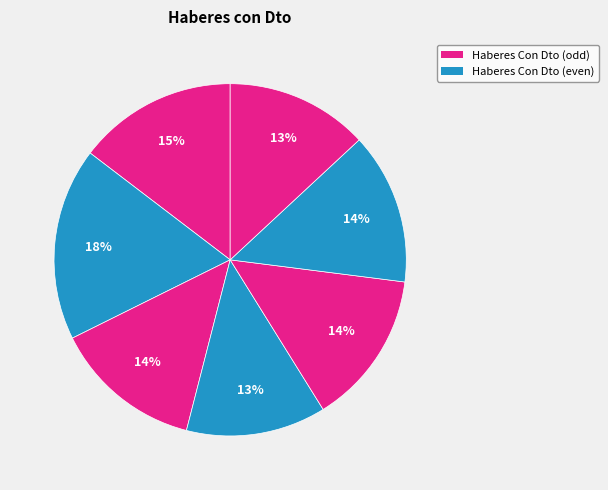

Does any single category account for the majority?

No